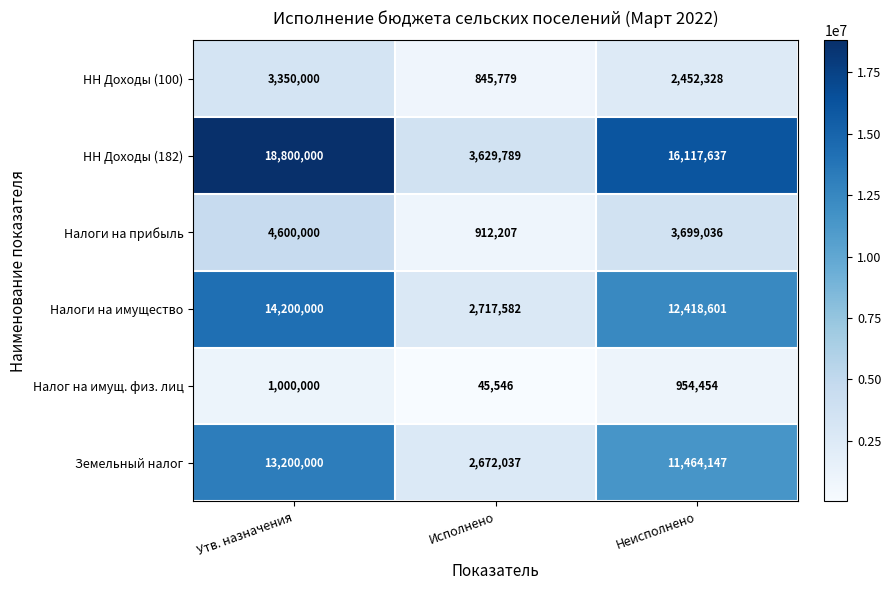

Between Утв. назначения and Исполнено, which series saw the biggest shift?

НН Доходы (182)